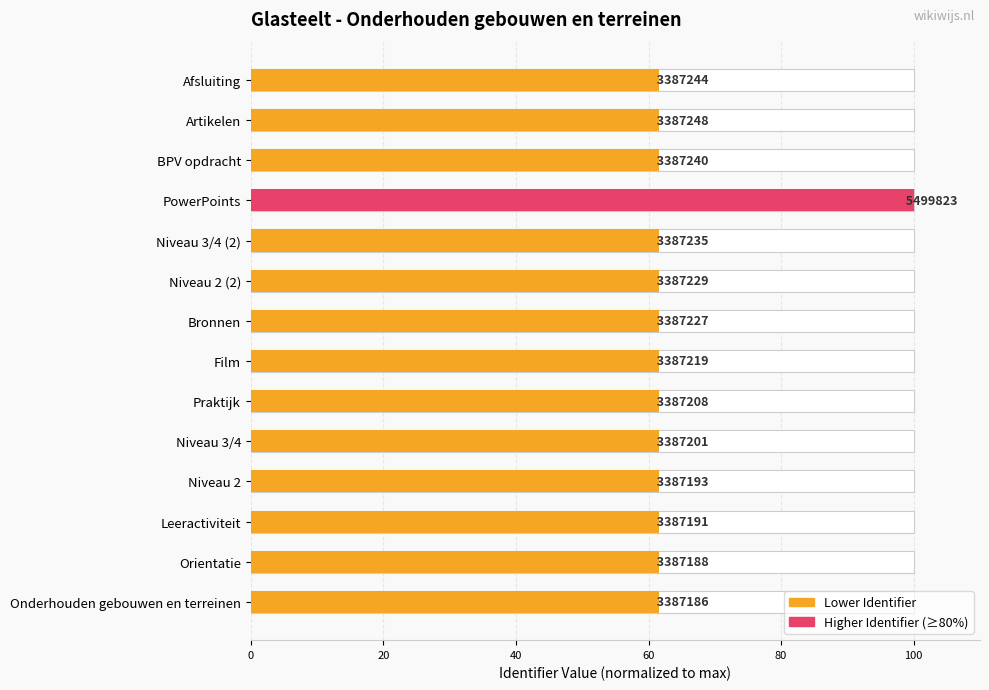

What is the average value?

64.3